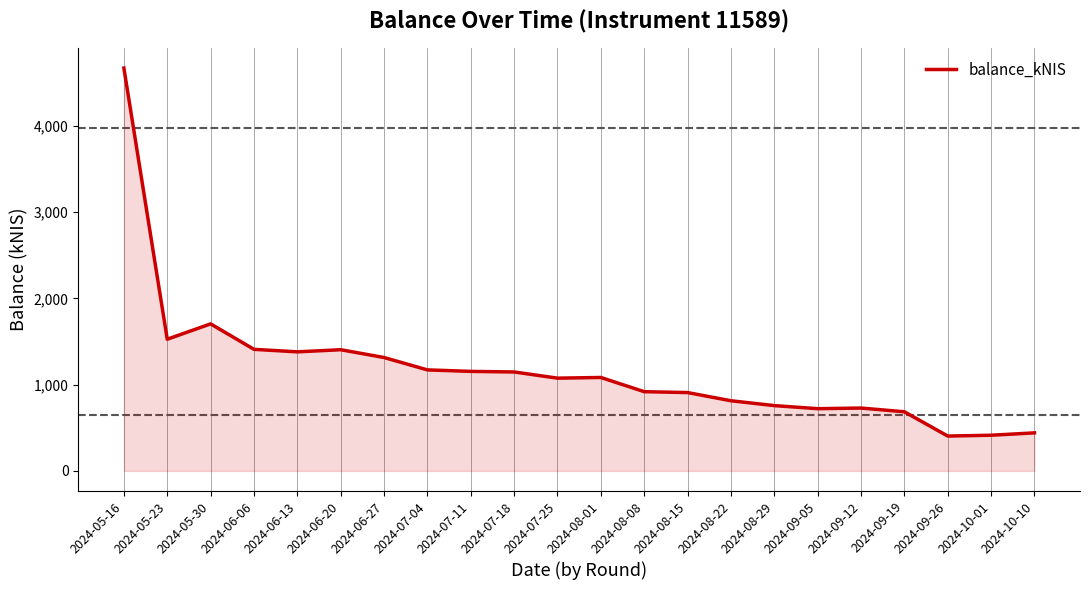

Count the number of values greater than 1083.

11